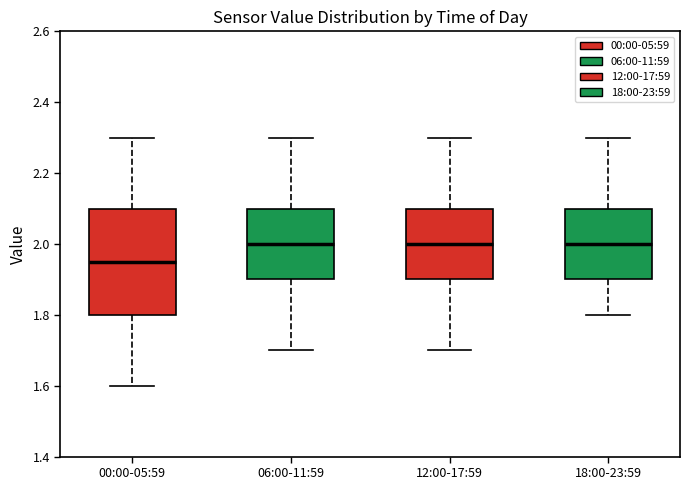

Which box is the tallest, from its lower edge to its upper edge?

00:00-05:59